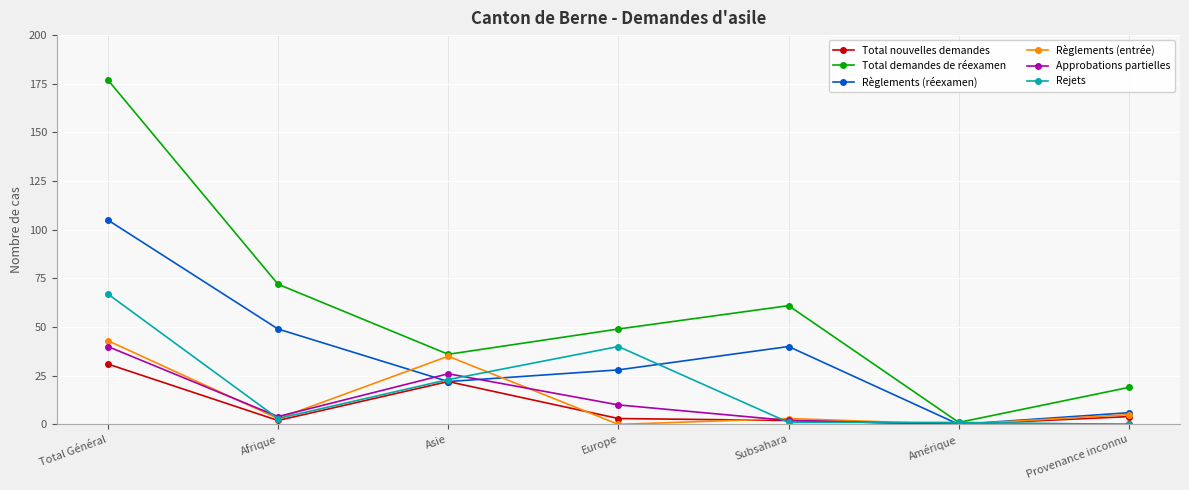

Where is the first local minimum for Règlements (entrée)?

Afrique